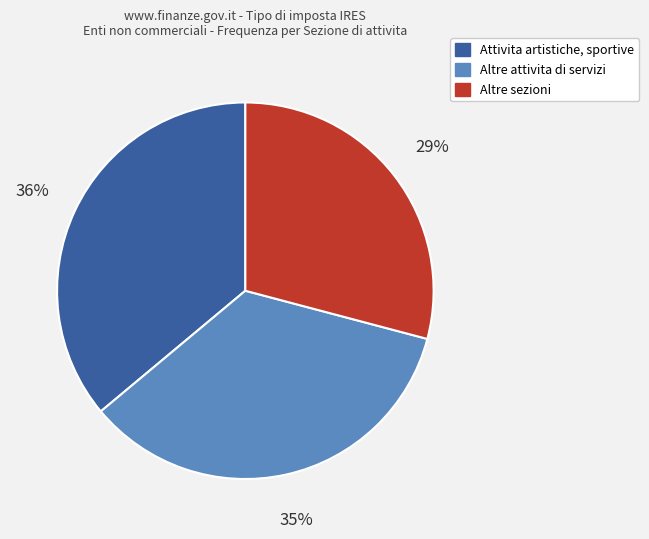

To the nearest percent, what is the difference between the largest and smallest slice percentages?

7%